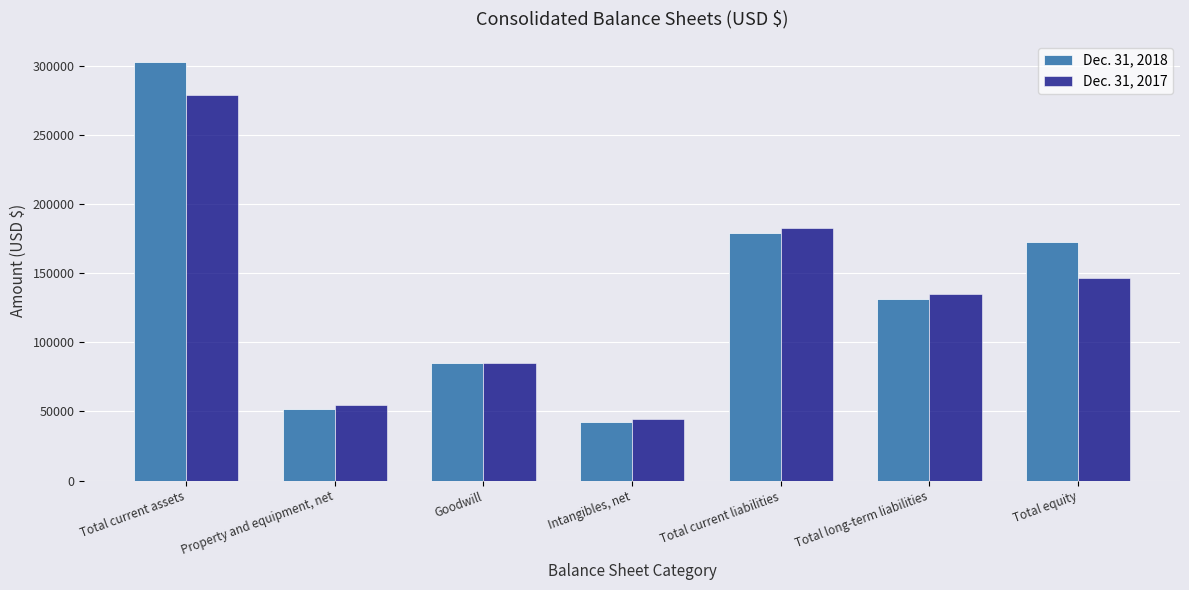

Where is Dec. 31, 2017 nearest to the value 161672?

Total equity